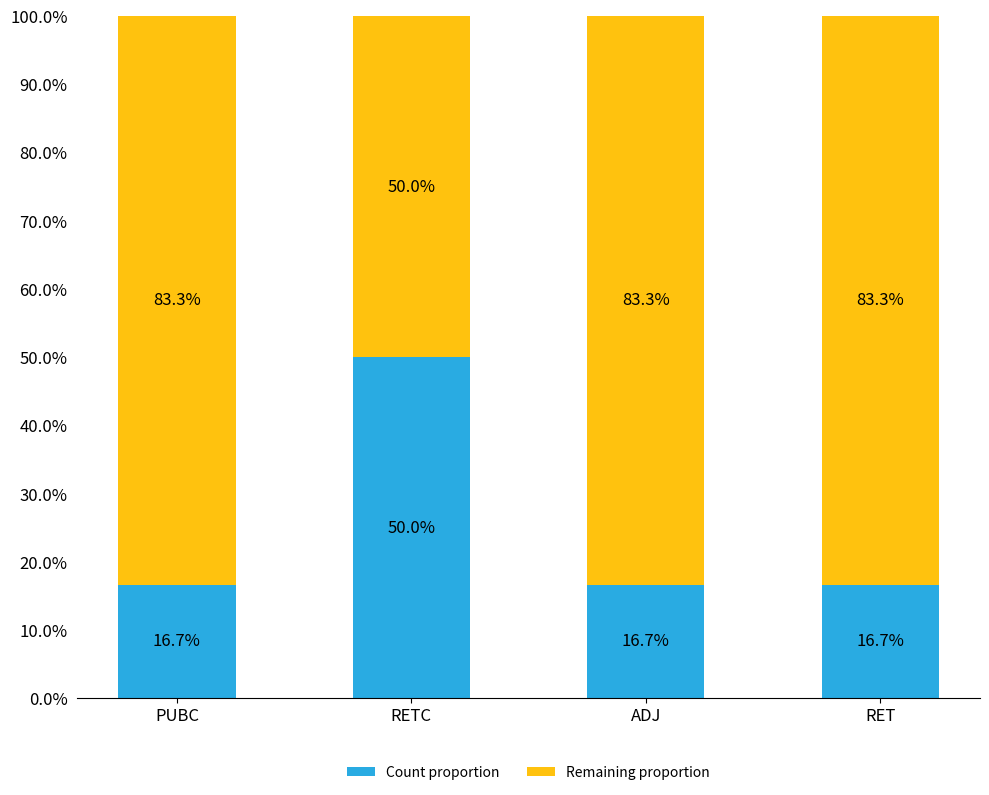

Reading right to left, what are the values for Count proportion?

RET=16.7	ADJ=16.7	RETC=50.0	PUBC=16.7